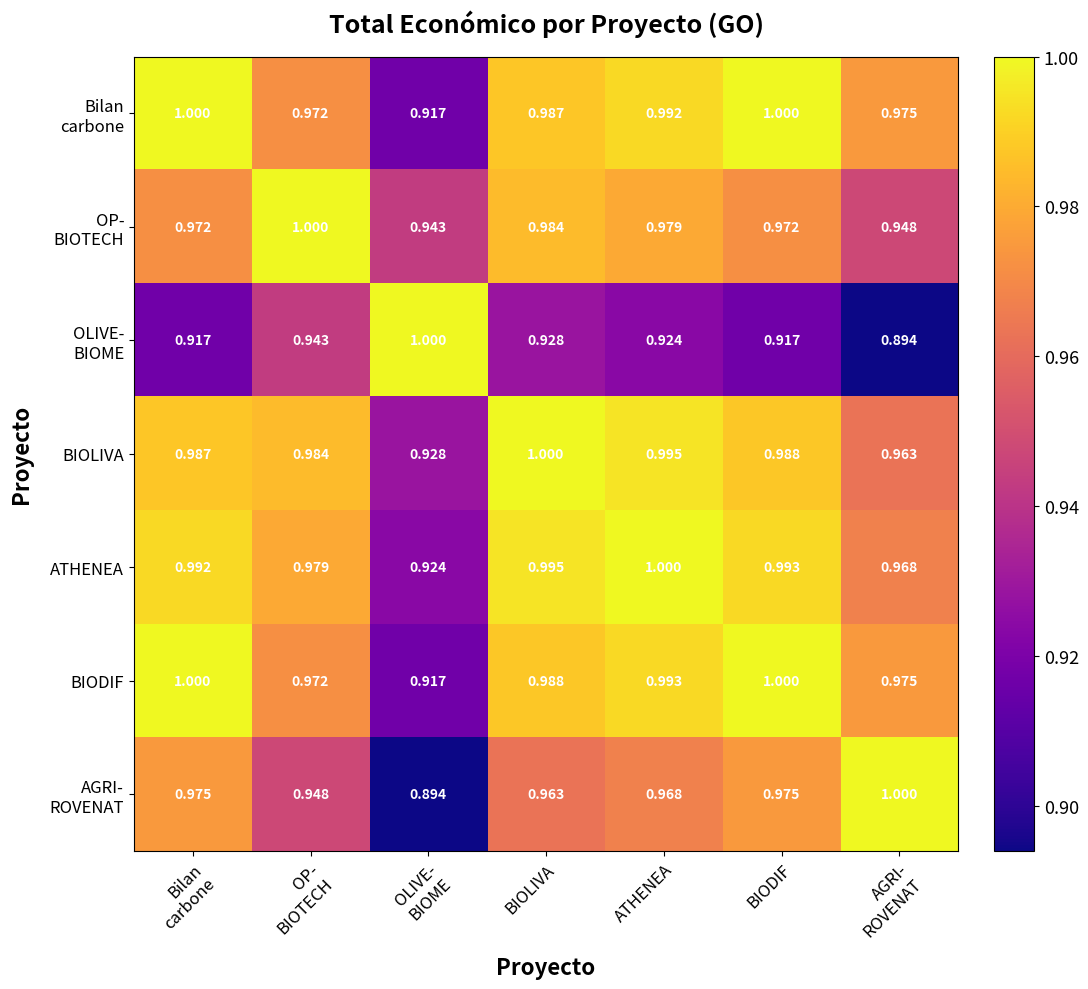

Which series has the largest total across all categories?

ATHENEA